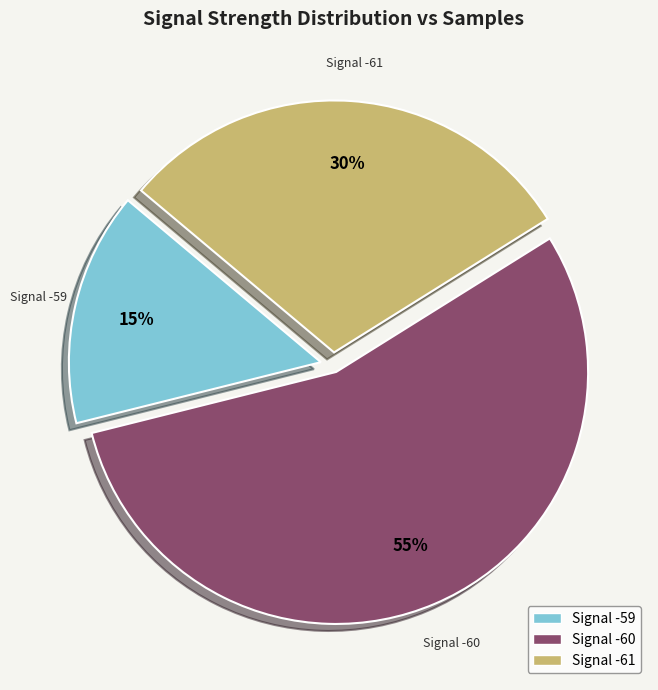

What is the ratio of the value at Signal -59 to the value at Signal -61?

0.5